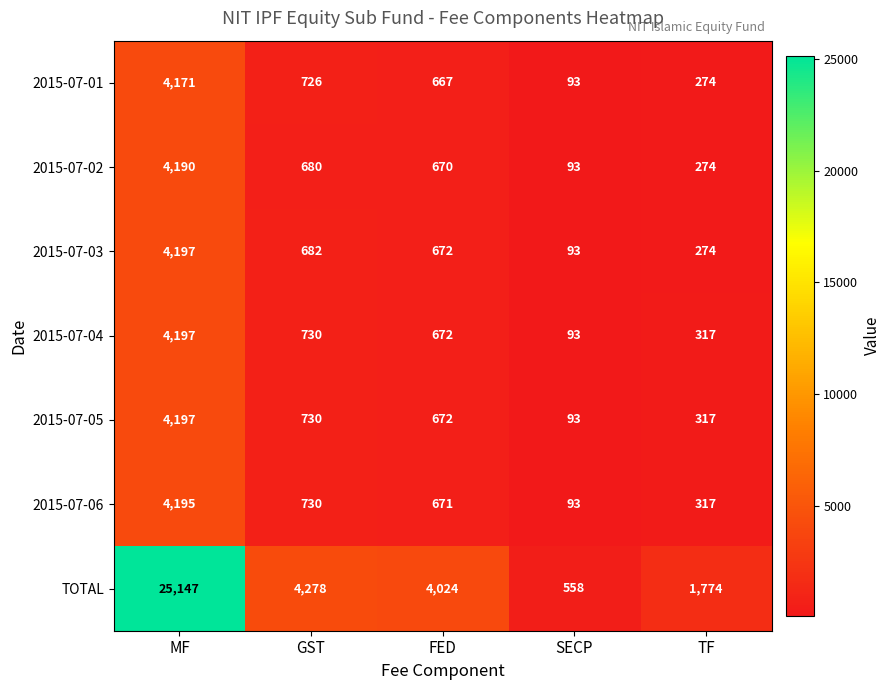

Which series has the largest range (max minus min)?

TOTAL